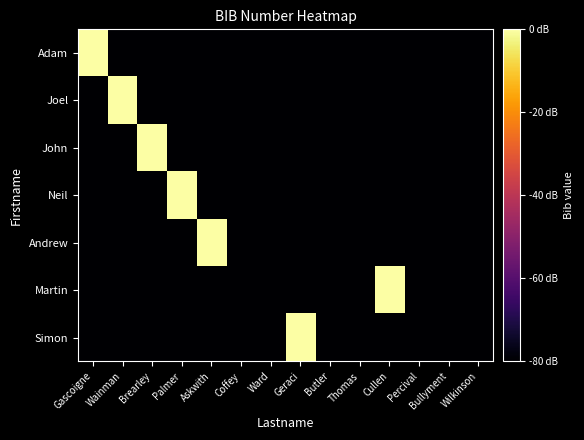

Reading left to right, extract all data points from this chart.

Adam: Gascoigne=0	Wainman=-80	Brearley=-80	Palmer=-80	Askwith=-80	Coffey=-80	Ward=-80	Geraci=-80	Butler=-80	Thomas=-80	Cullen=-80	Percival=-80	Bullyment=-80	Wilkinson=-80
Joel: Gascoigne=-80	Wainman=0	Brearley=-80	Palmer=-80	Askwith=-80	Coffey=-80	Ward=-80	Geraci=-80	Butler=-80	Thomas=-80	Cullen=-80	Percival=-80	Bullyment=-80	Wilkinson=-80
John: Gascoigne=-80	Wainman=-80	Brearley=0	Palmer=-80	Askwith=-80	Coffey=-80	Ward=-80	Geraci=-80	Butler=-80	Thomas=-80	Cullen=-80	Percival=-80	Bullyment=-80	Wilkinson=-80
Neil: Gascoigne=-80	Wainman=-80	Brearley=-80	Palmer=0	Askwith=-80	Coffey=-80	Ward=-80	Geraci=-80	Butler=-80	Thomas=-80	Cullen=-80	Percival=-80	Bullyment=-80	Wilkinson=-80
Andrew: Gascoigne=-80	Wainman=-80	Brearley=-80	Palmer=-80	Askwith=0	Coffey=-80	Ward=-80	Geraci=-80	Butler=-80	Thomas=-80	Cullen=-80	Percival=-80	Bullyment=-80	Wilkinson=-80
Martin: Gascoigne=-80	Wainman=-80	Brearley=-80	Palmer=-80	Askwith=-80	Coffey=-80	Ward=-80	Geraci=-80	Butler=-80	Thomas=-80	Cullen=0	Percival=-80	Bullyment=-80	Wilkinson=-80
Simon: Gascoigne=-80	Wainman=-80	Brearley=-80	Palmer=-80	Askwith=-80	Coffey=-80	Ward=-80	Geraci=0	Butler=-80	Thomas=-80	Cullen=-80	Percival=-80	Bullyment=-80	Wilkinson=-80